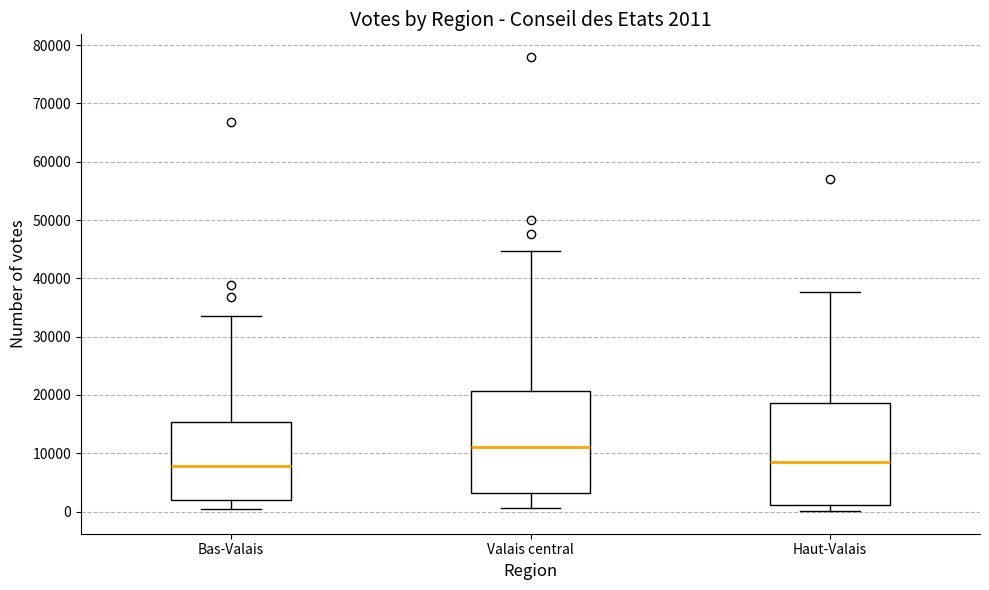

Which box's median line is the highest?

Valais central